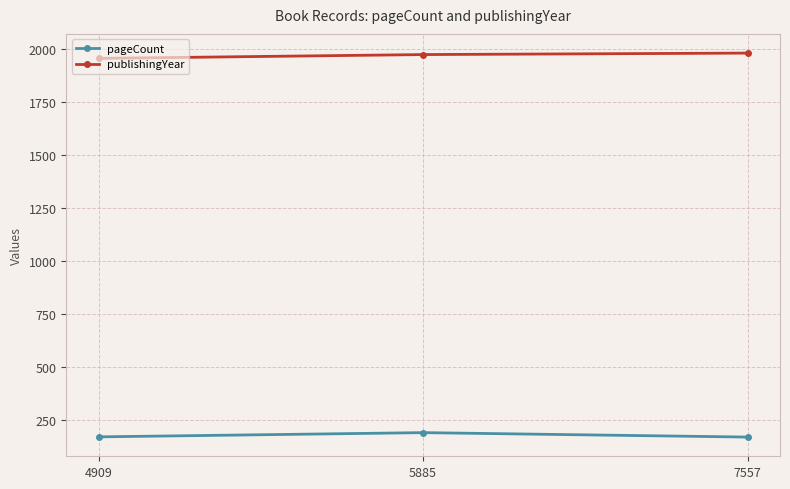

What is the greatest value displayed?

1981